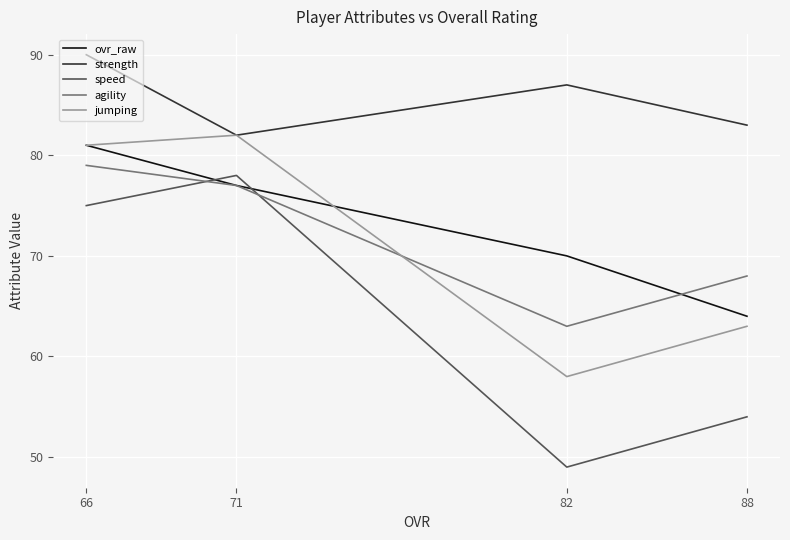

Reading left to right, what are all the values shown in this chart?

ovr_raw: 81	77	70	64
strength: 90	82	87	83
speed: 75	78	49	54
agility: 79	77	63	68
jumping: 81	82	58	63